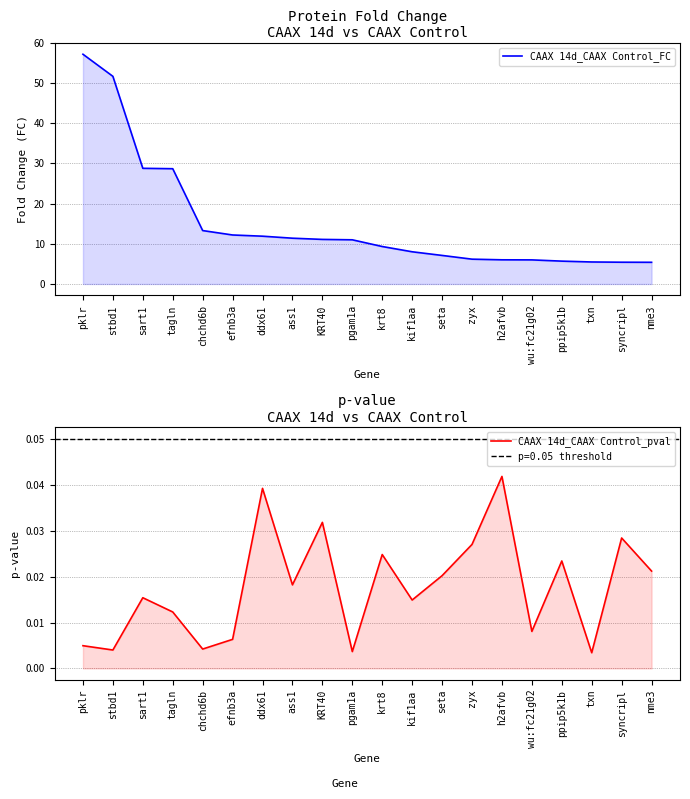

Rank the series at nme3 from highest to lowest value.

CAAX 14d_CAAX Control_FC, CAAX 14d_CAAX Control_pval